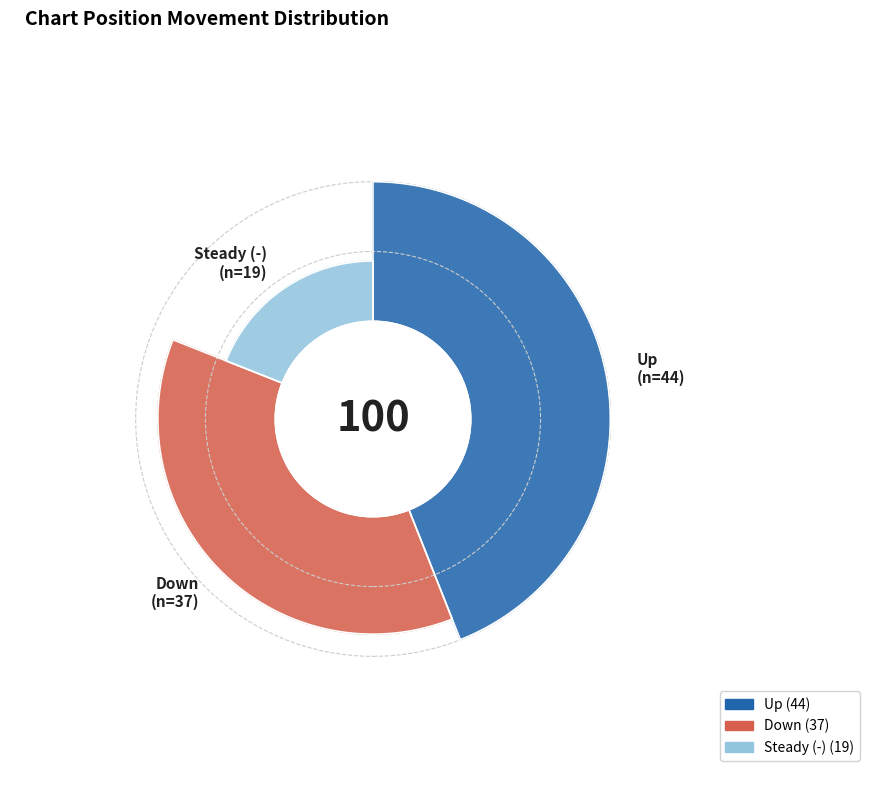

Rank the categories by value from highest to lowest.

up, down, -